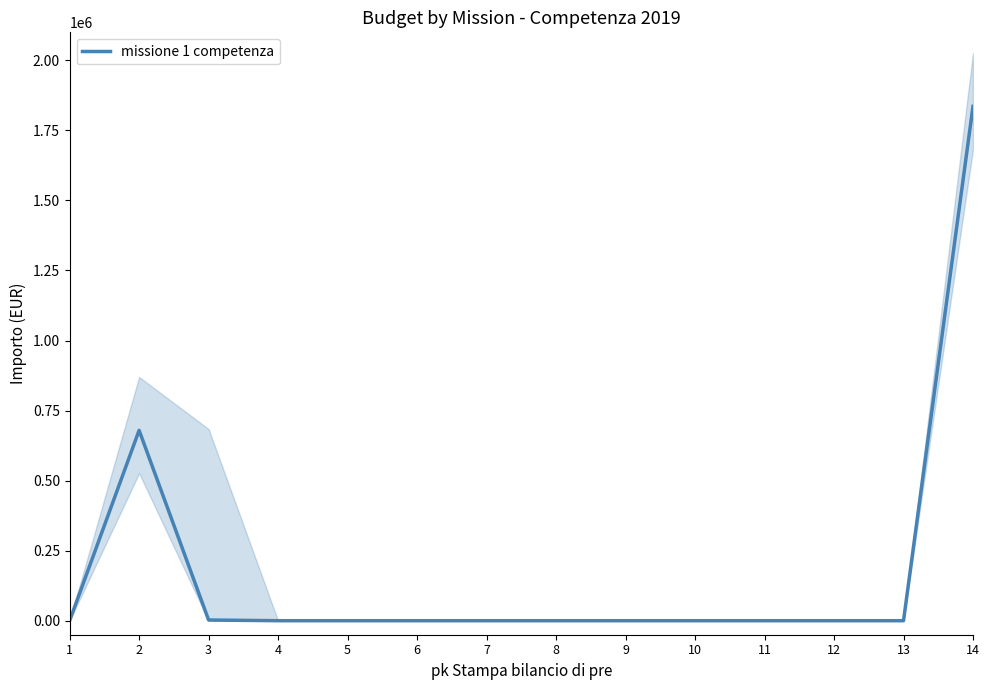

What is the difference between the maximum and minimum values?

1835738.0